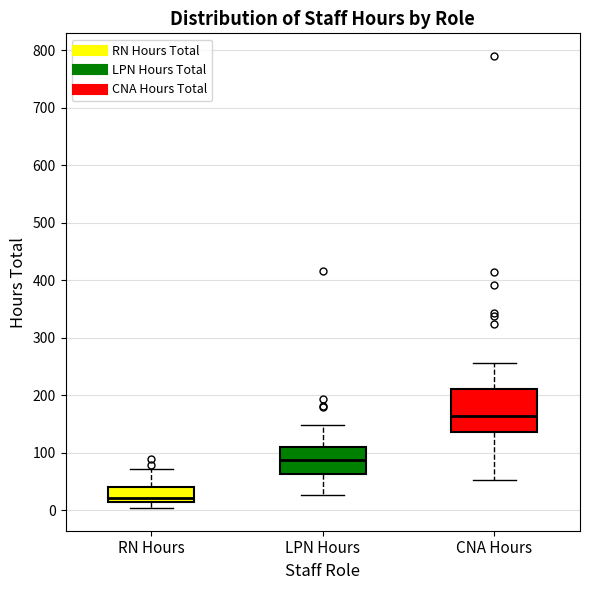

Where does the median line of the box for CNA Hours sit on the y-axis? The values are not printed on the chart, so give them approximately, as read against the axis.

160